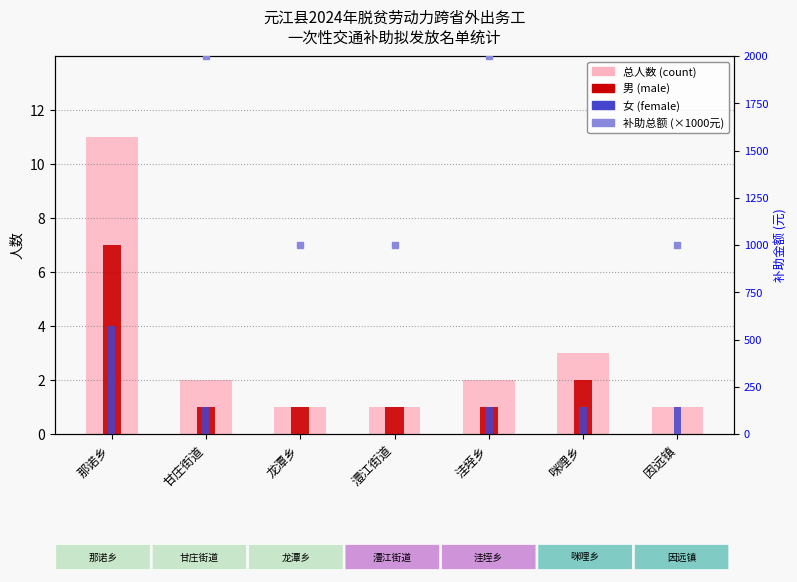

What is the label of the 2nd bar from the right?

咪哩乡